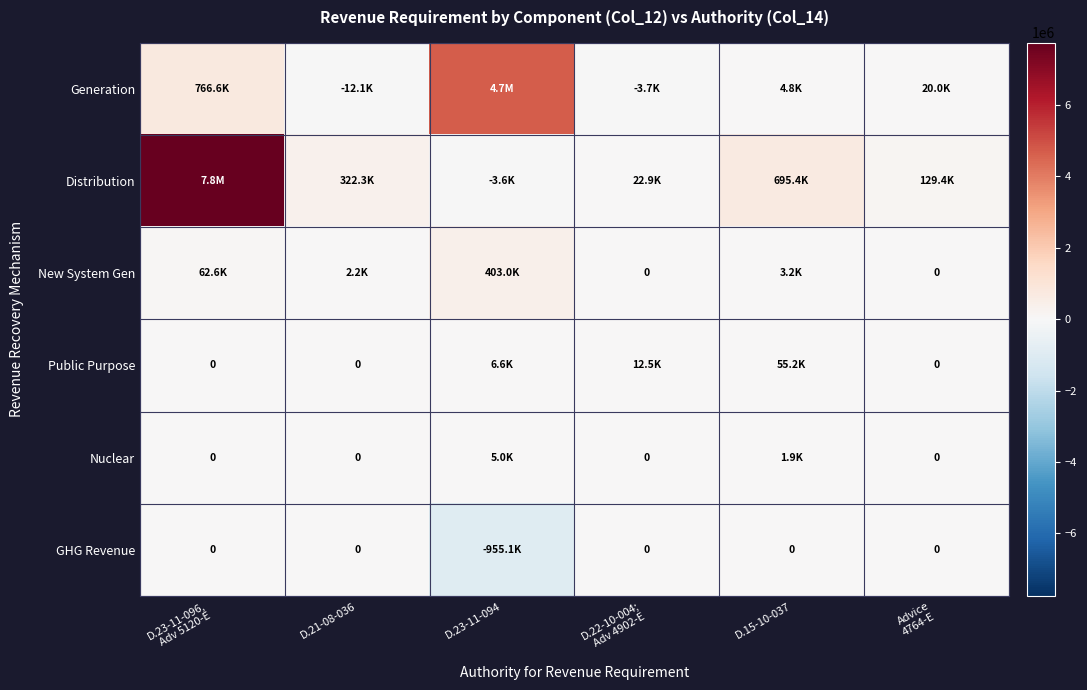

Between D.15-10-037 and Advice 4764-E, which series saw the biggest shift?

Distribution